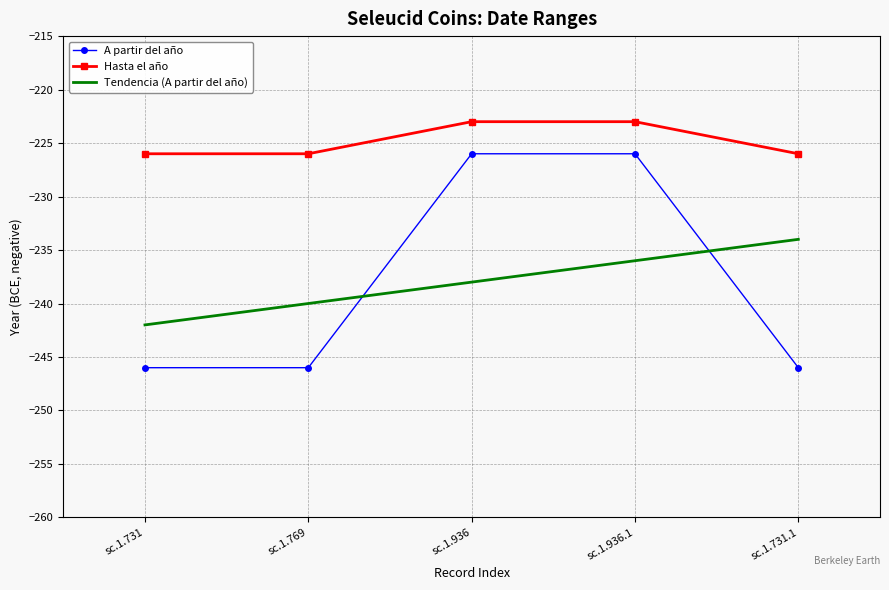

True or false: Hasta el año and A partir del año cross at least once.

False